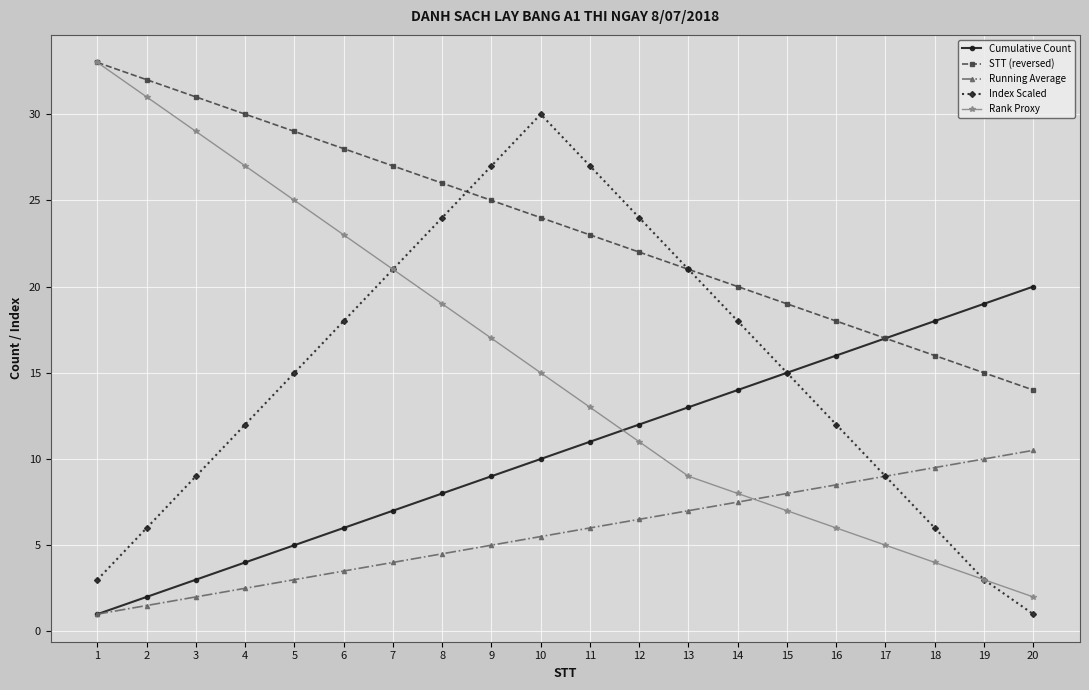

Does the chart have visible grid lines?

Yes